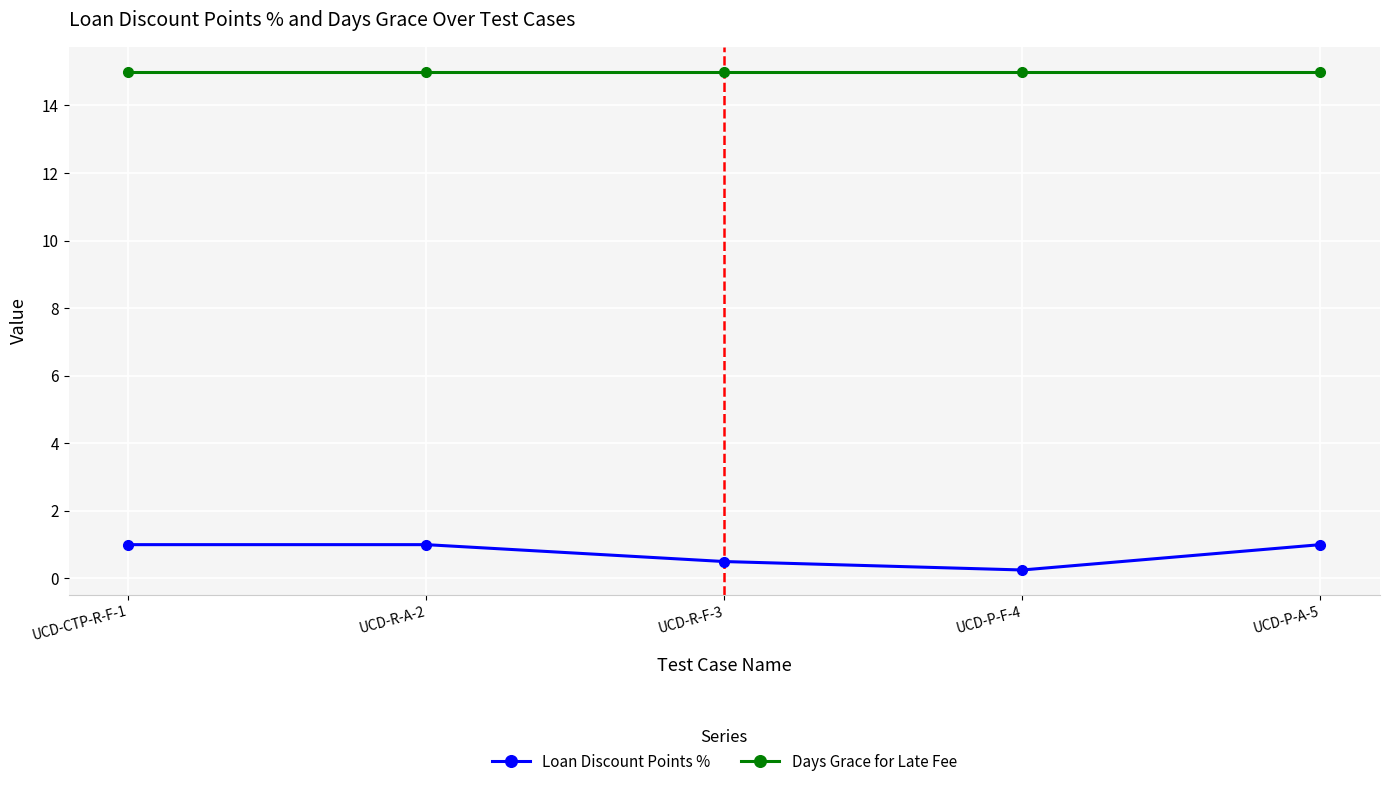

Count the number of categories in the chart.

5